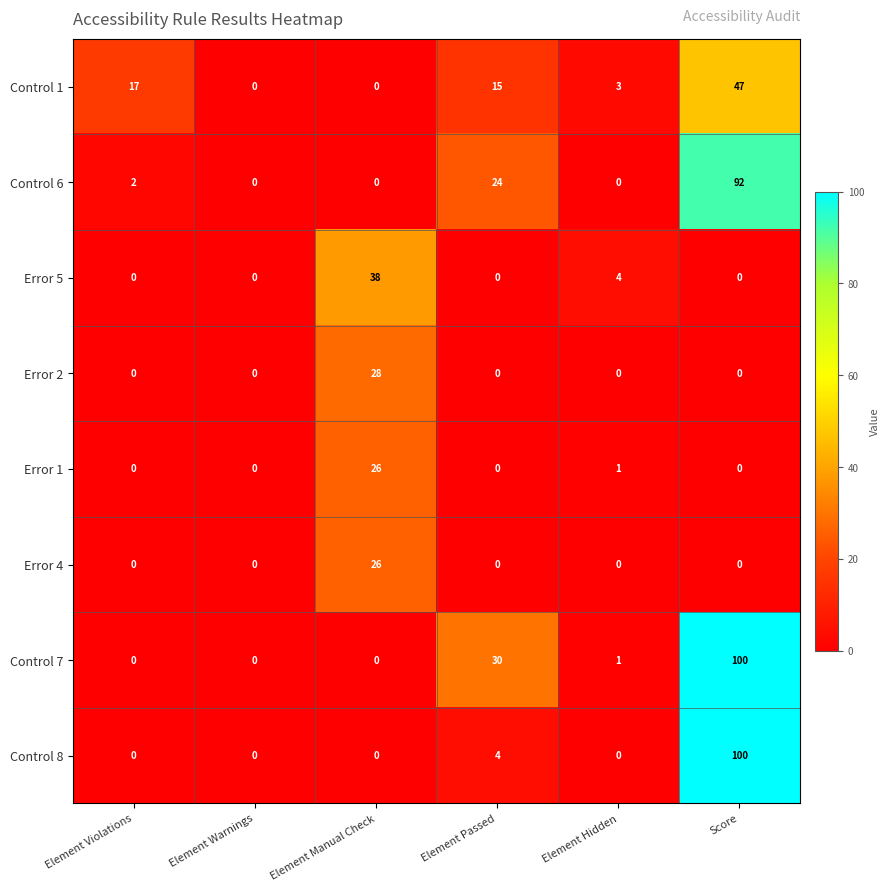

Is it true that Control 6 equals 0 at Element Warnings?

True